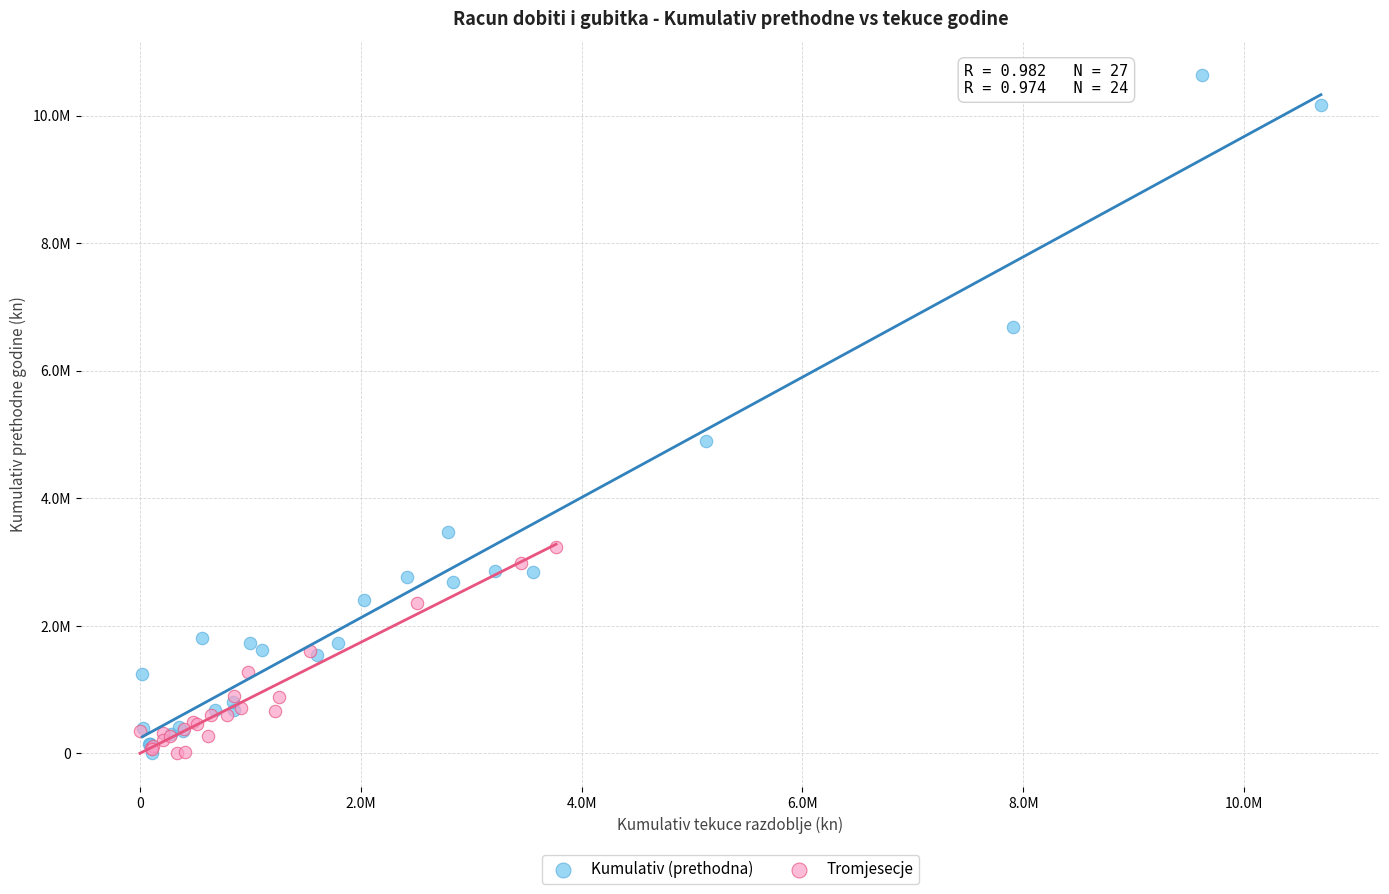

Which series has the widest spread of Y values?

Kumulativ (prethodna)